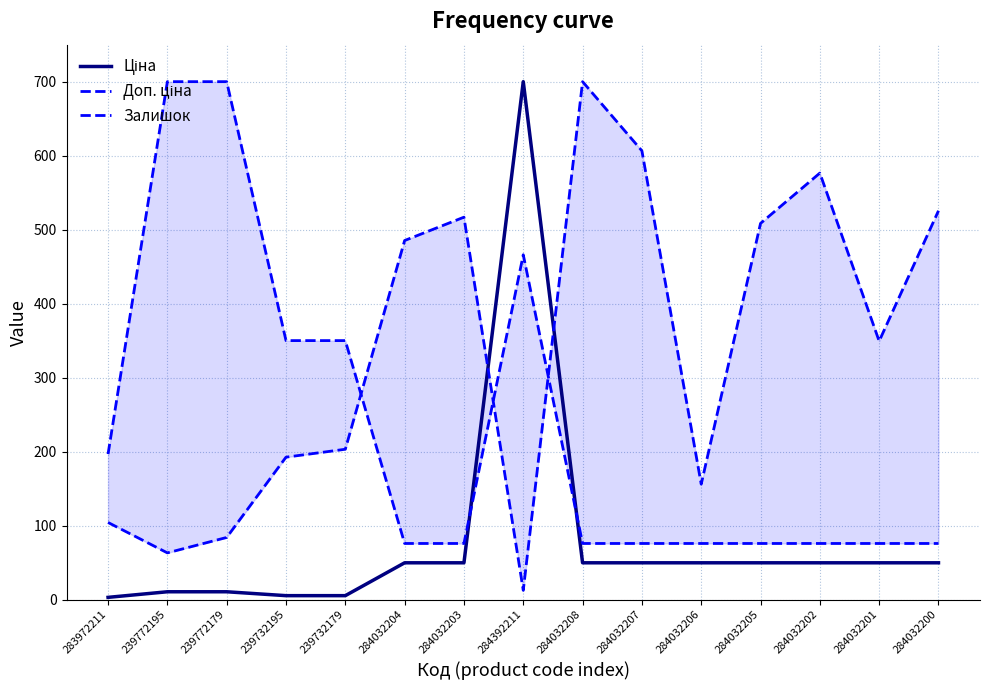

Is the value of Ціна at 284032207 greater than the value of Залишок at 284032205?

No